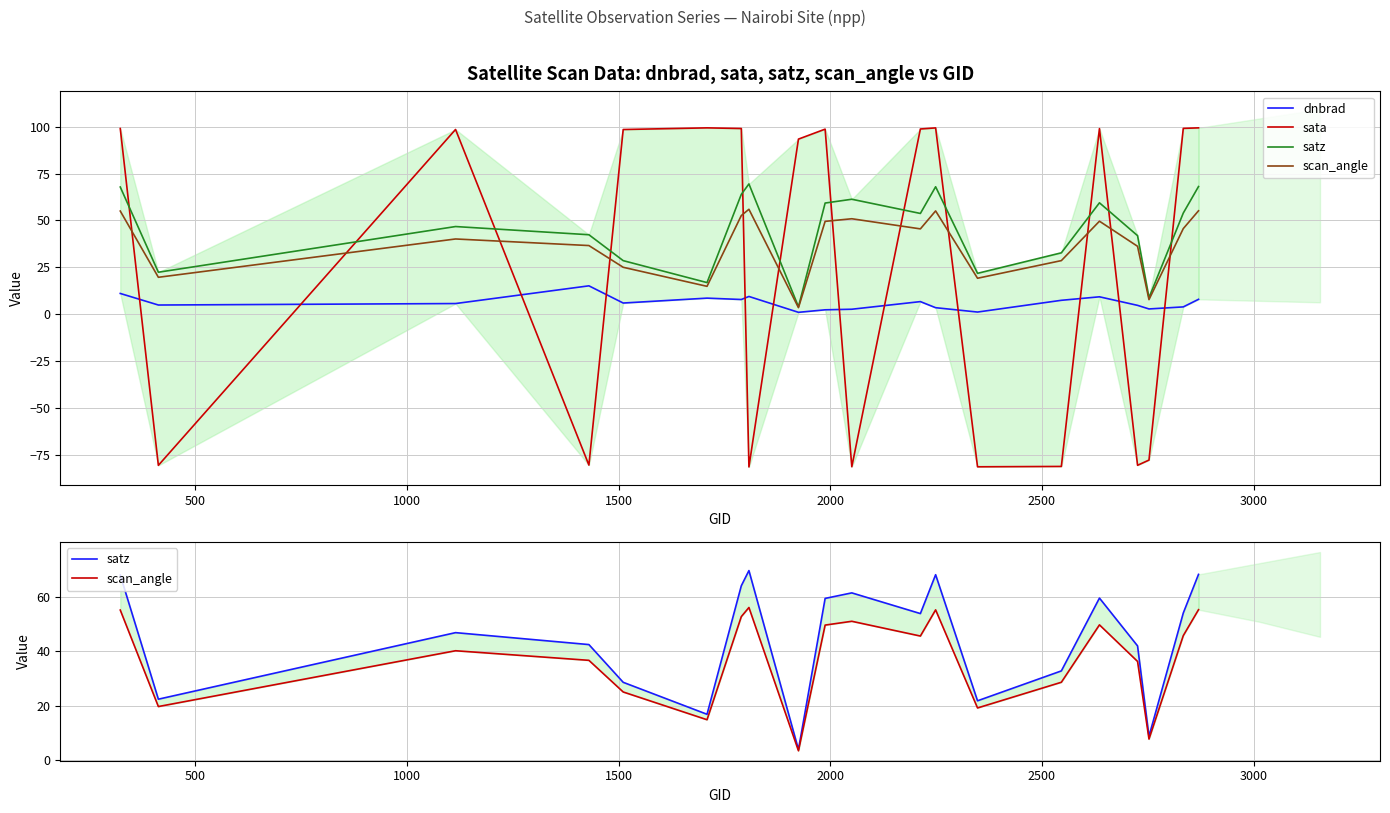

Is this an area chart (filled region under the line)?

No